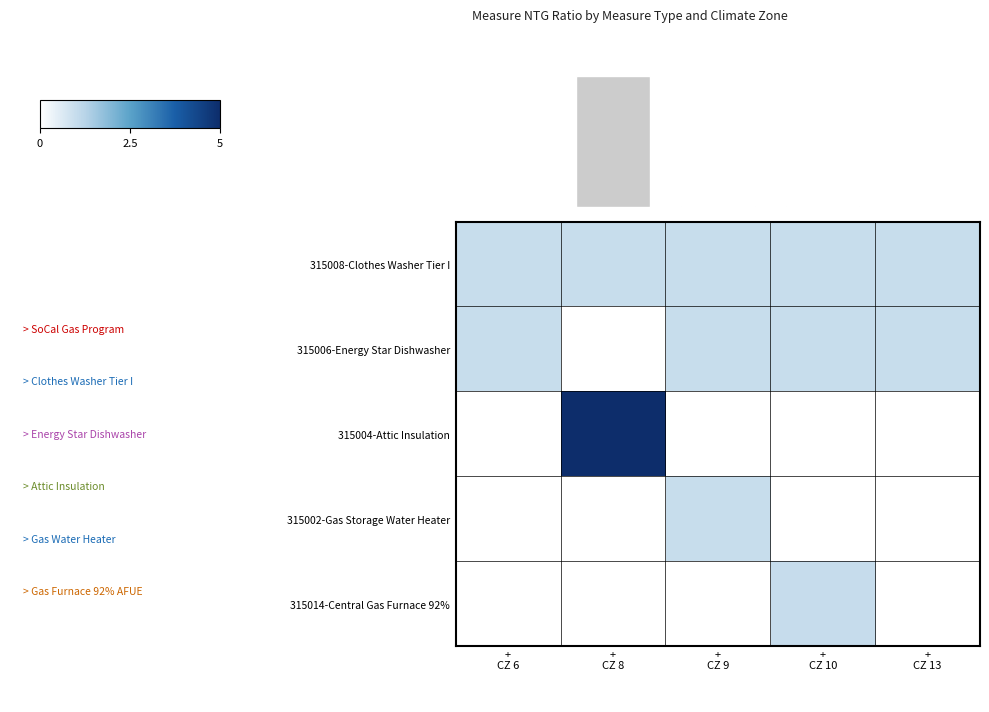

Which has a higher value, + CZ 13 or + CZ 10?

+ CZ 13